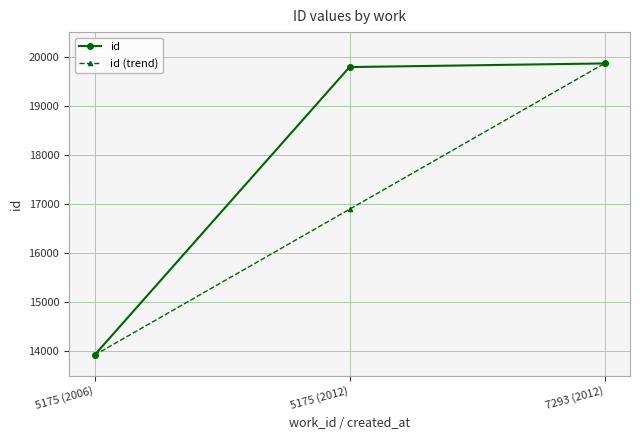

How many values in the id series are below 19788?

1